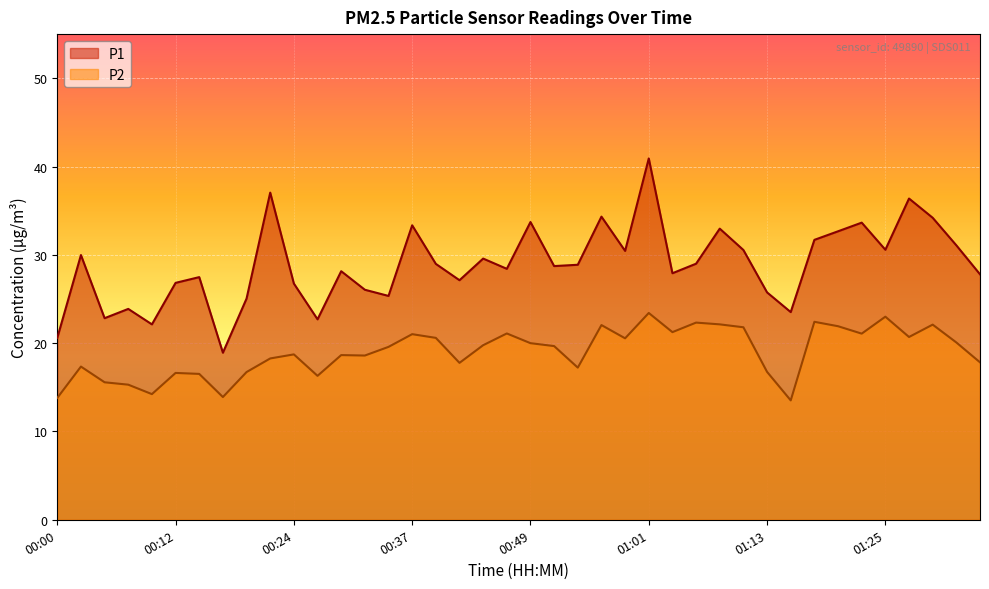

What is the total value across all series at 00:17?

32.8